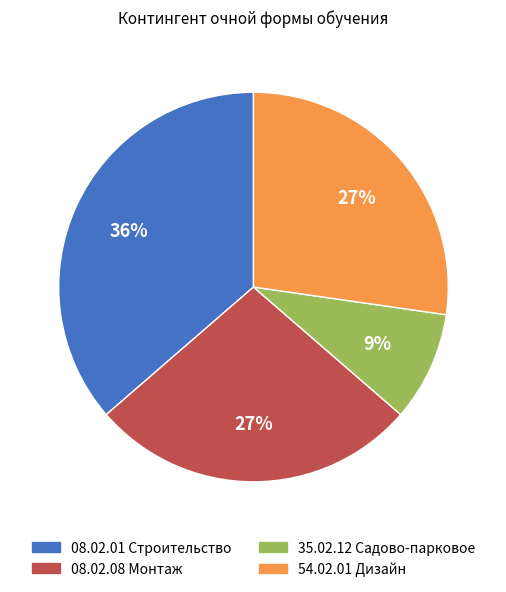

What is the ratio of the value at 54.02.01 Дизайн to the value at 08.02.08 Монтаж?

1.0